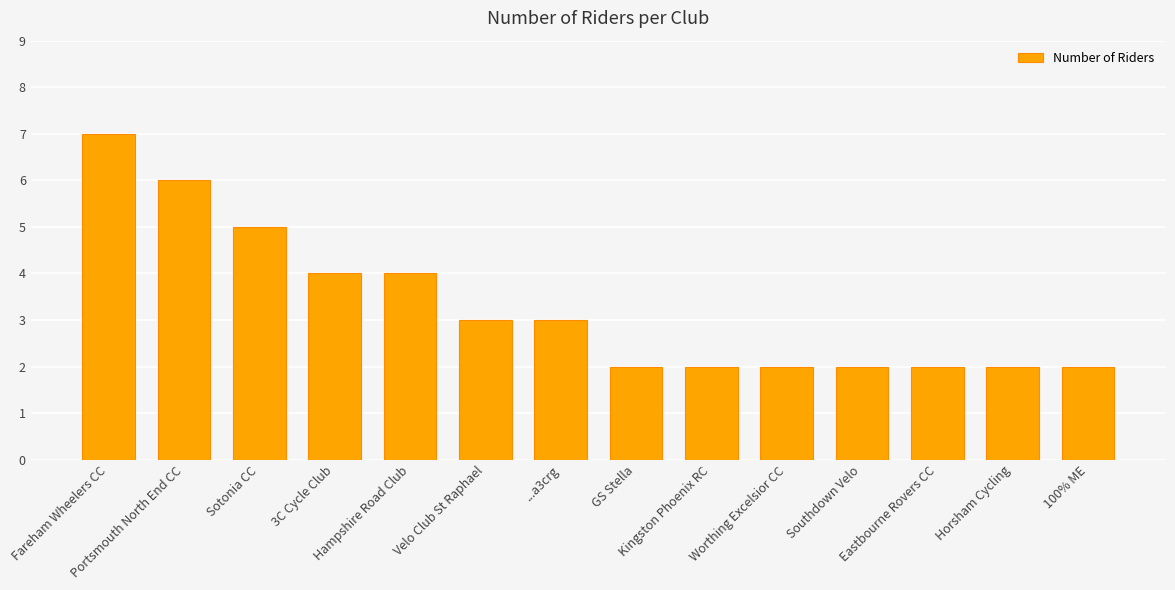

Approximately how many times larger is the value at Worthing Excelsior CC compared to Kingston Phoenix RC?

1.0